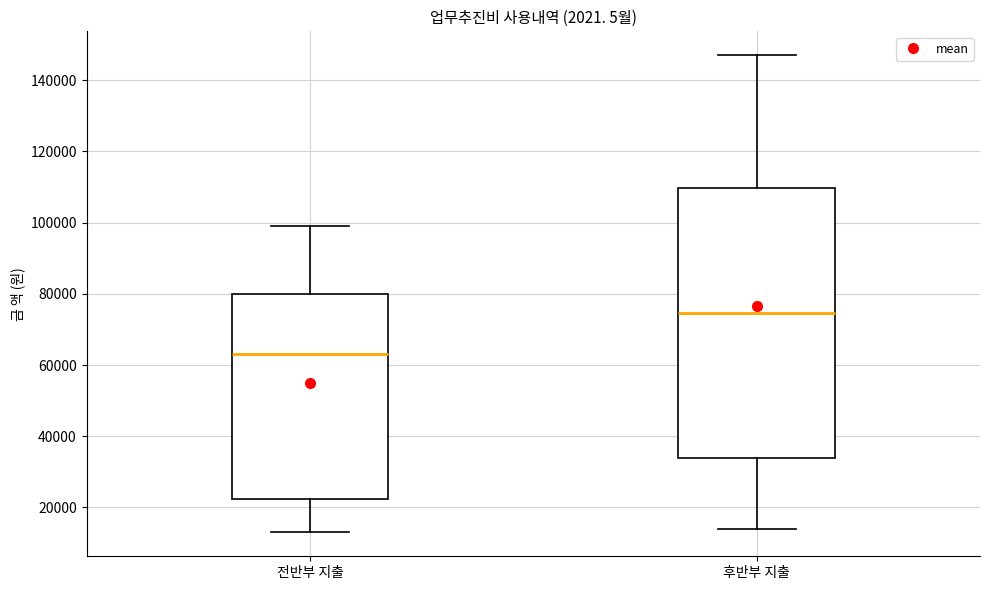

Where does the upper whisker of the box for 전반부 지출 end on the y-axis? The values are not printed on the chart, so give them approximately, as read against the axis.

100000